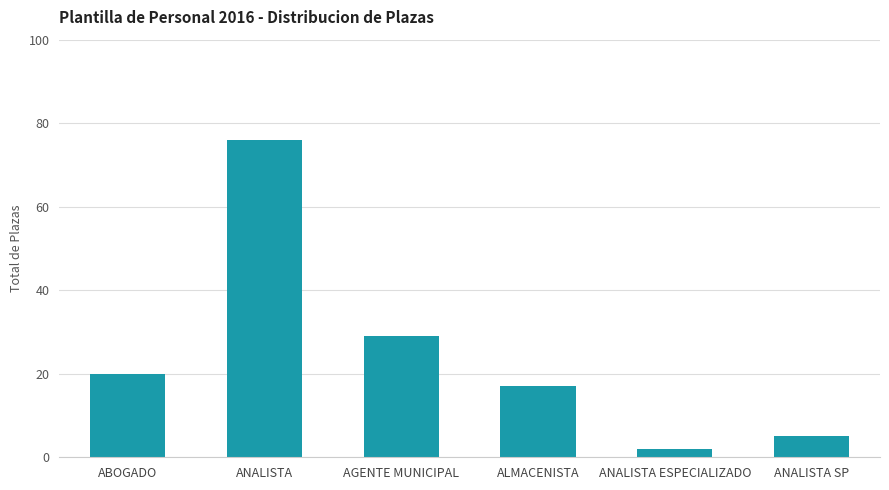

At which label is the value closest to 39?

AGENTE MUNICIPAL